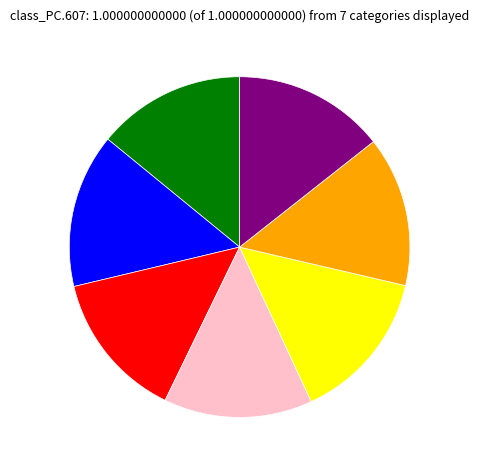

Does any single category account for the majority?

No